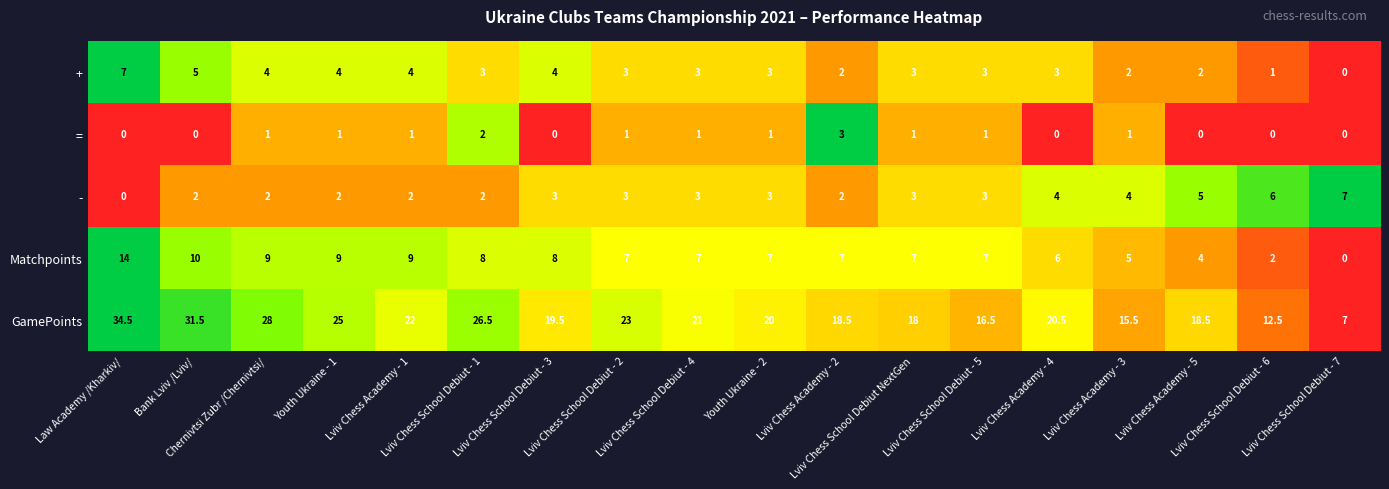

What is the sum of all - values?

56.0